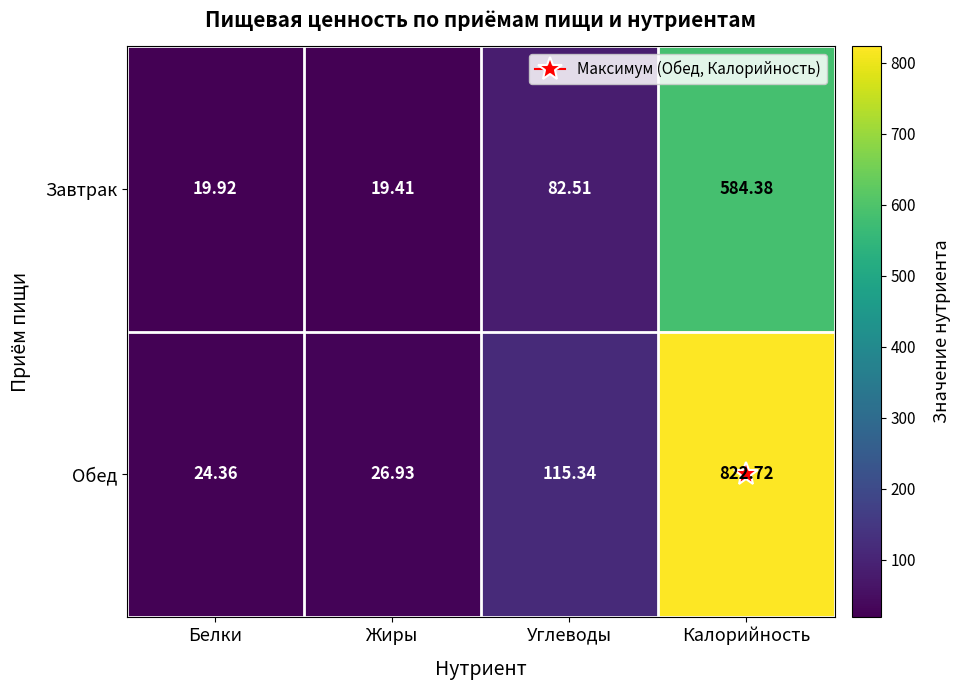

At which category is the sum across all series the highest?

Калорийность